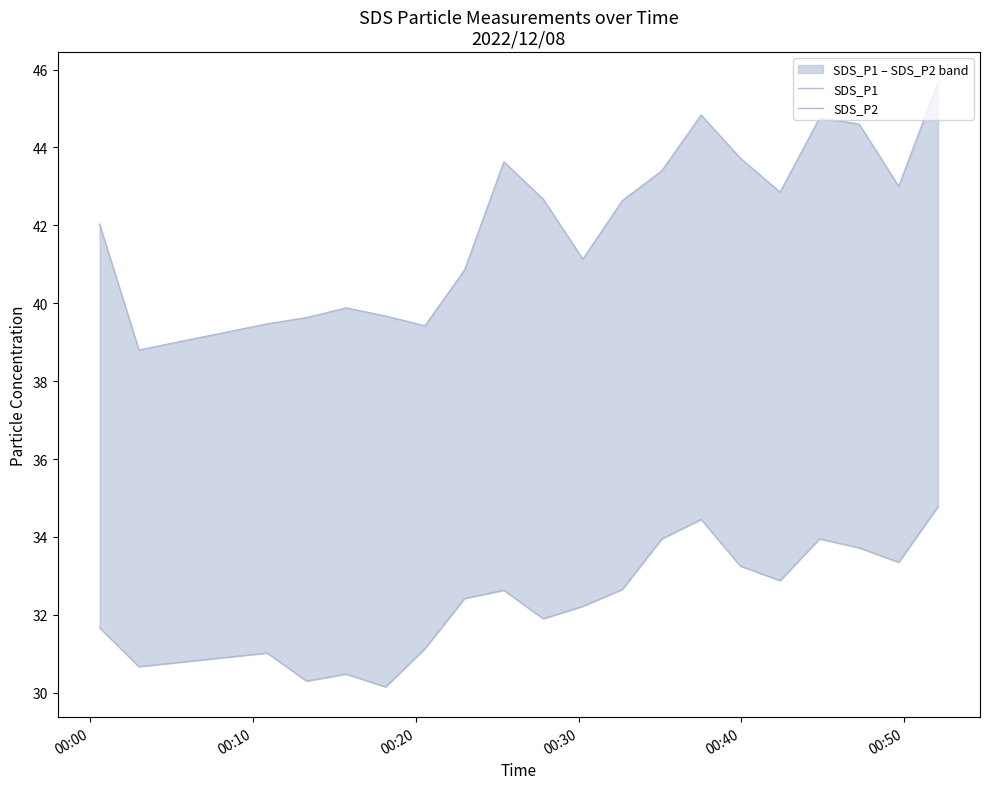

True or false: SDS_P1 and SDS_P2 cross at least once.

False